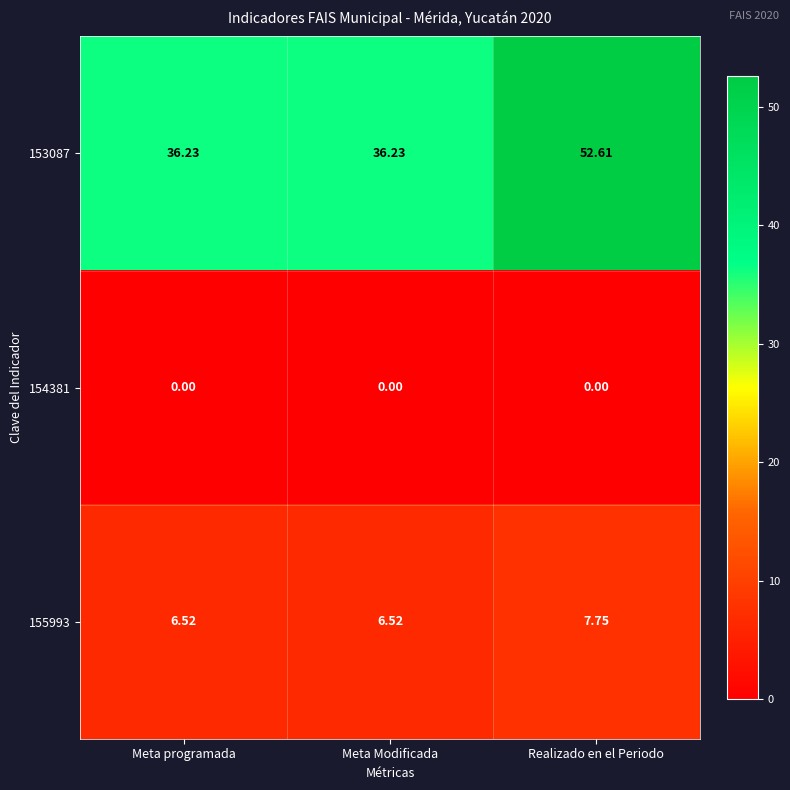

Which category has the highest value across all series?

Realizado en el Periodo